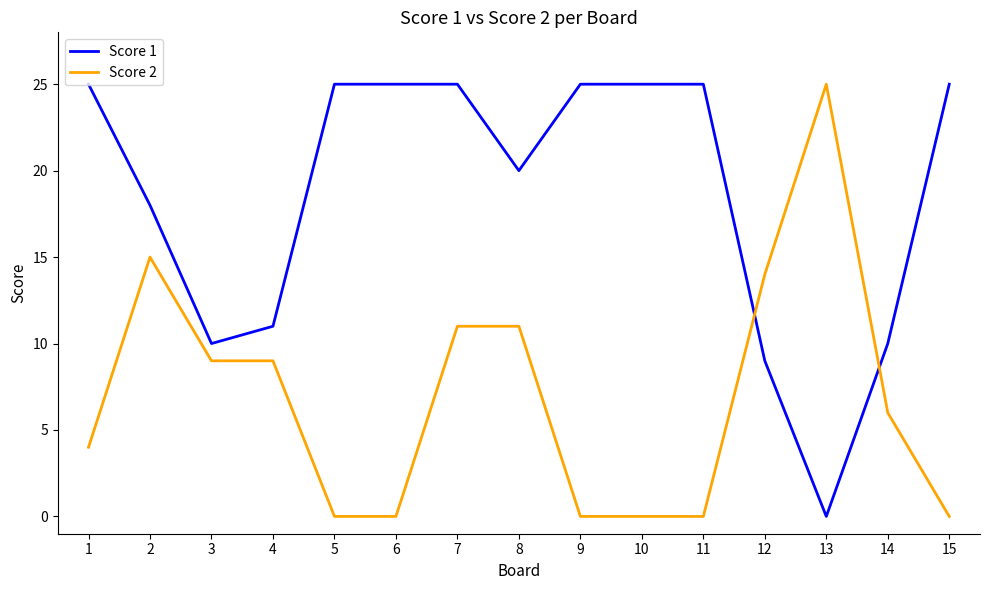

How many lines are shown in the chart?

2